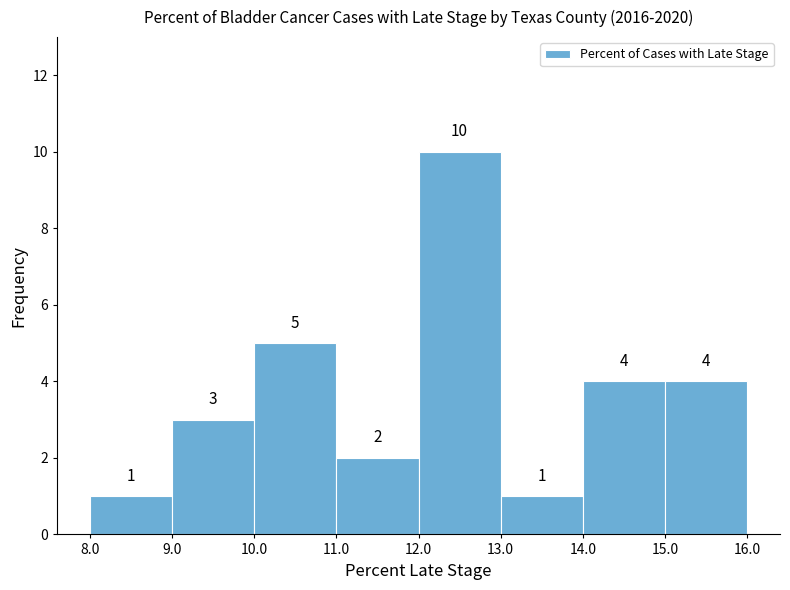

Reading left to right, transcribe this chart: for each bar, give the range it covers on the x-axis and its height.

8.0 to 9.0: 1
9.0 to 10.0: 3
10.0 to 11.0: 5
11.0 to 12.0: 2
12.0 to 13.0: 10
13.0 to 14.0: 1
14.0 to 15.0: 4
15.0 to 16.0: 4